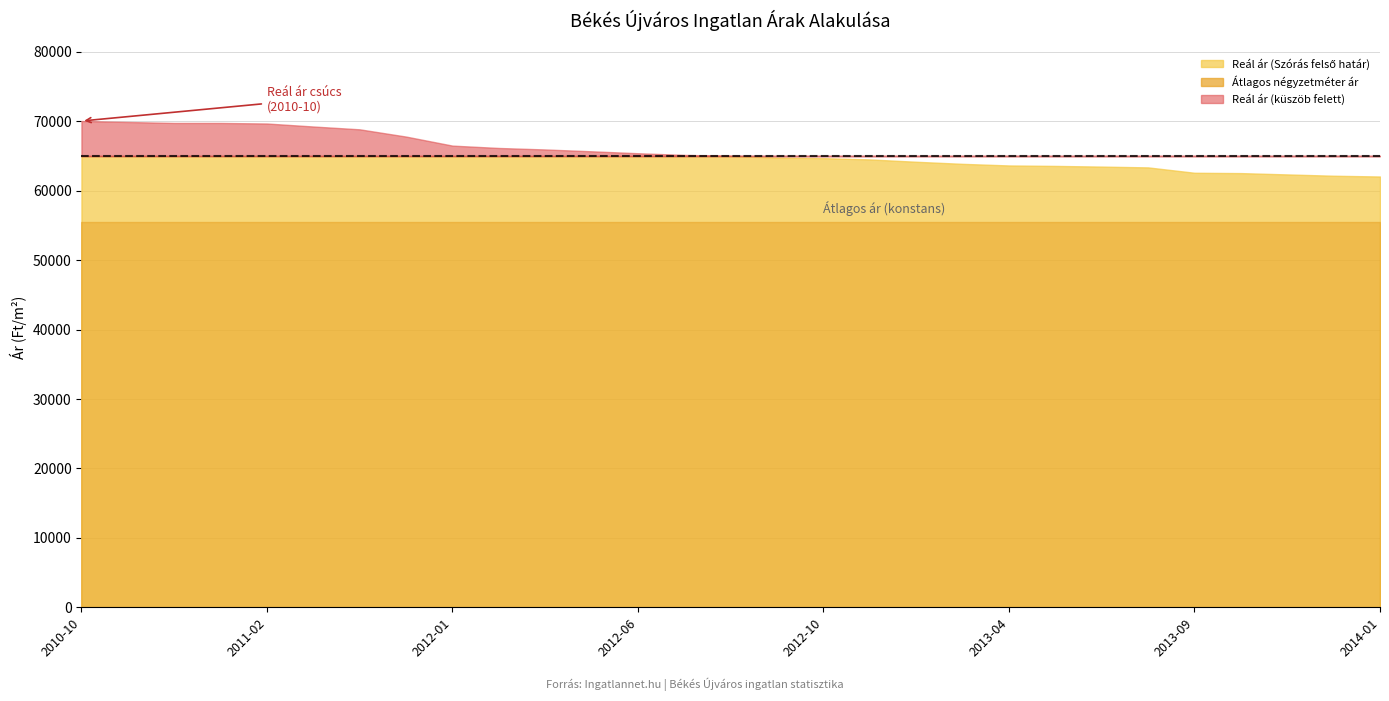

Between 2013-10 and 2013-11, which series saw the biggest shift?

Reál ár (Szórás felső határ)